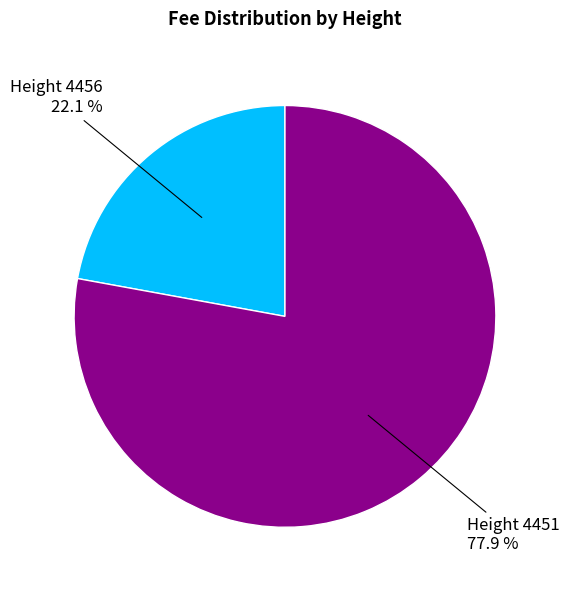

Does any single category account for the majority?

Yes